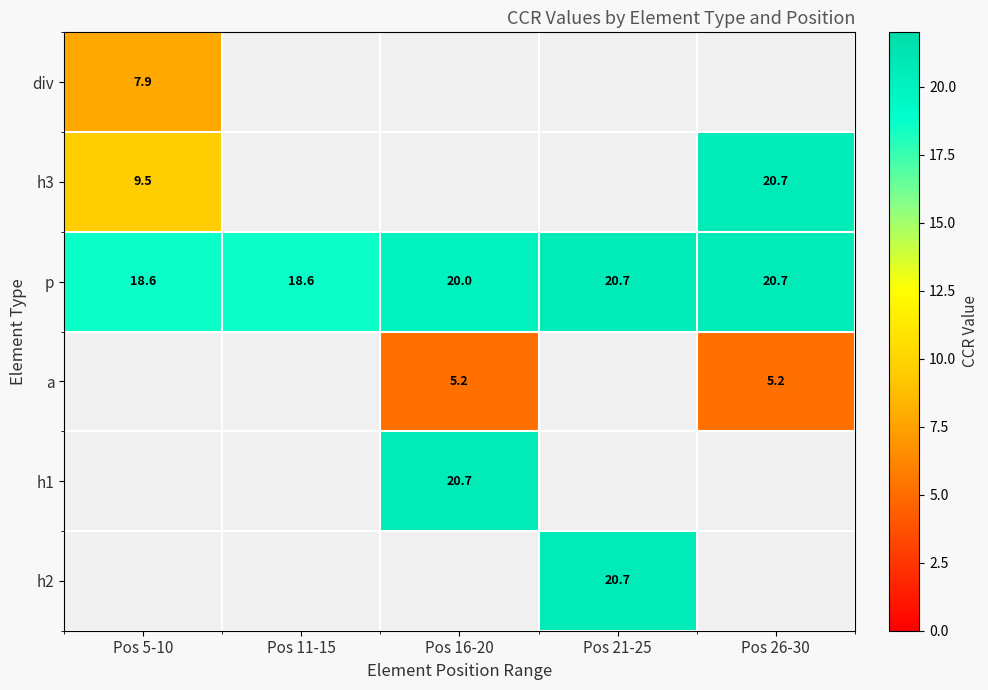

Is it true that a equals 6.8 at Pos 16-20?

False